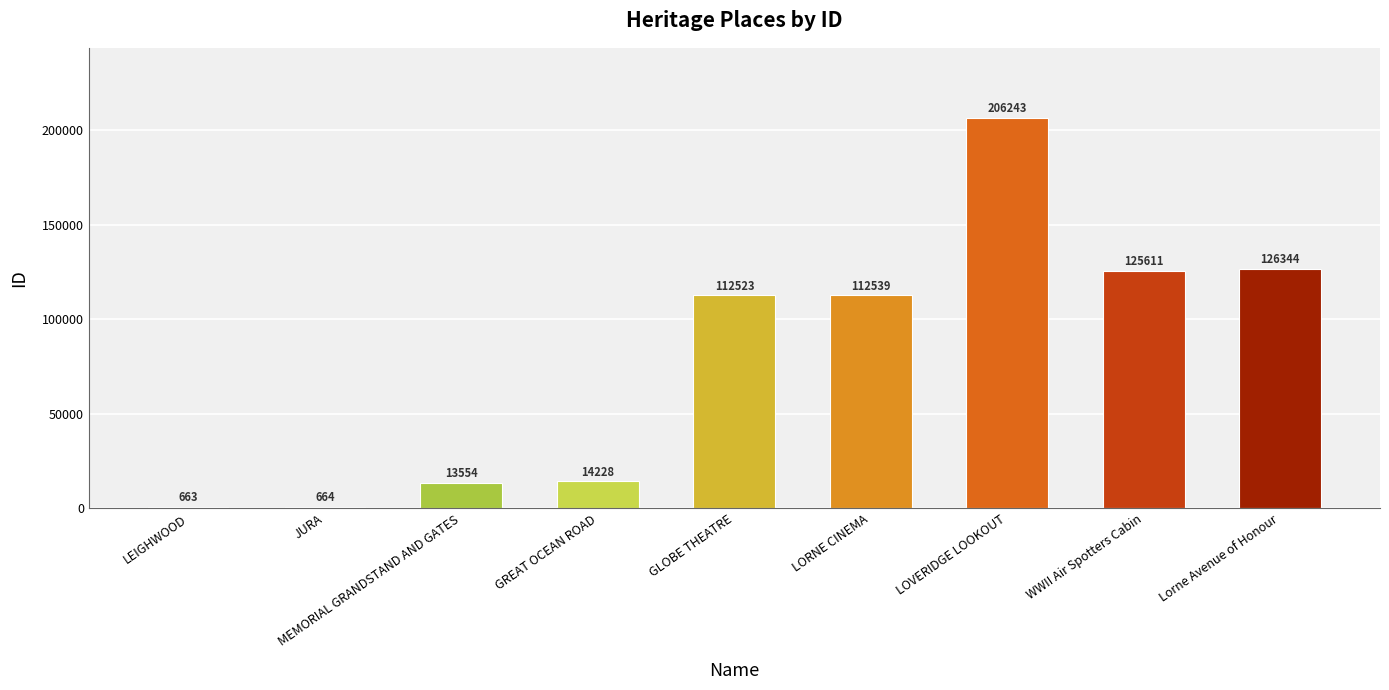

Which label corresponds to the largest value in the chart?

LOVERIDGE LOOKOUT